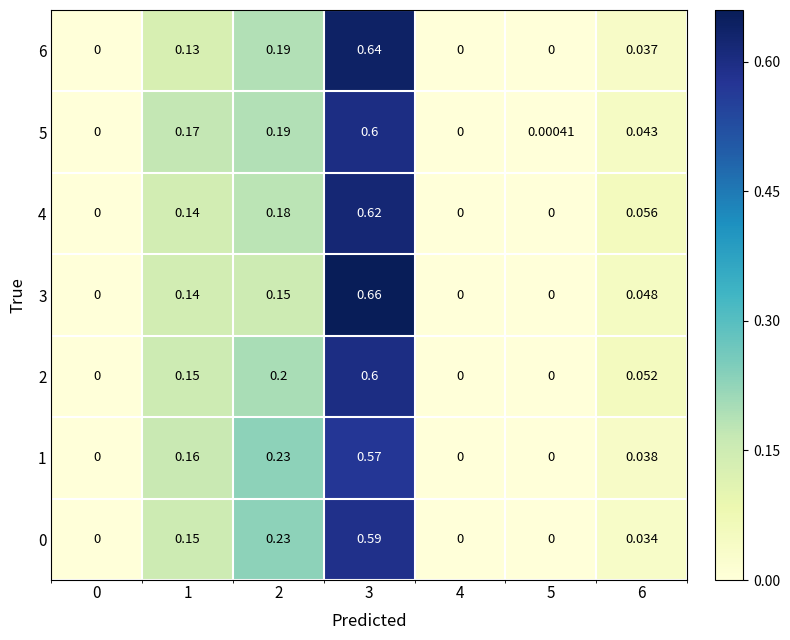

Is the value of 0 at 1 greater than the value of 5 at 2?

No